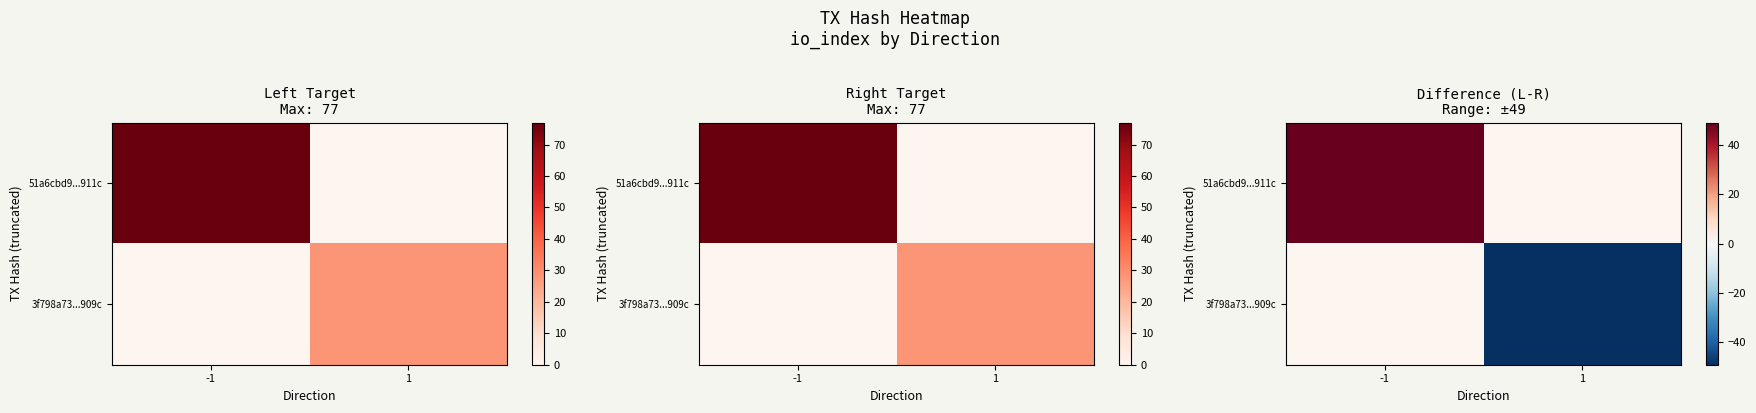

List the series in order of their peak value, highest first.

51a6cbd9...911c, 3f798a73...909c